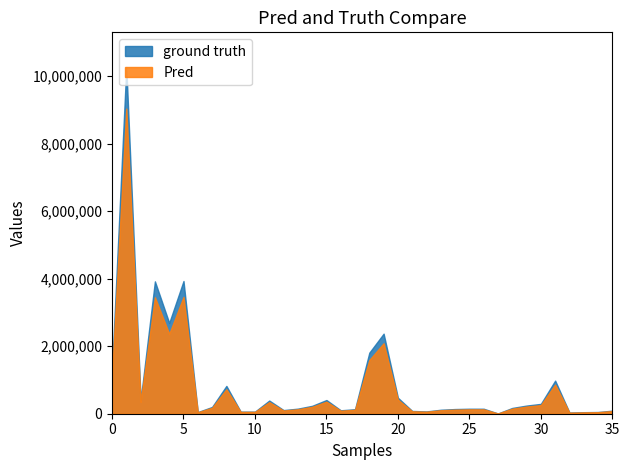

At which label is ground truth closest to 5137750?

5